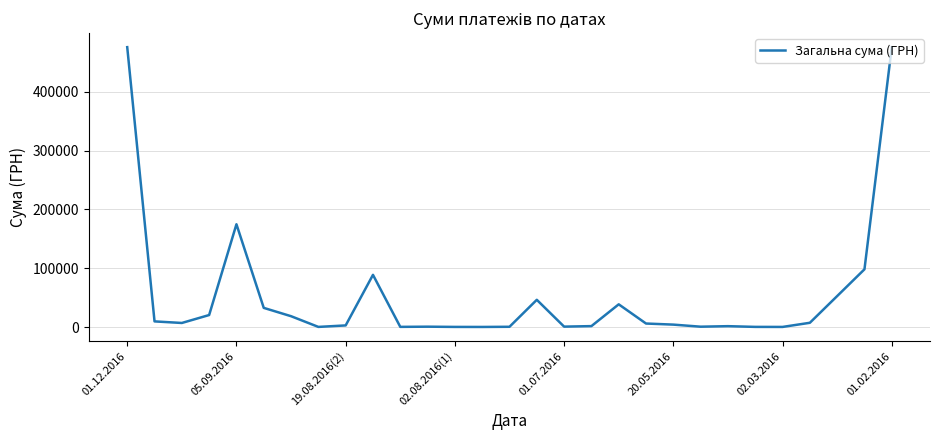

Does the chart display data point markers on the line(s)?

No